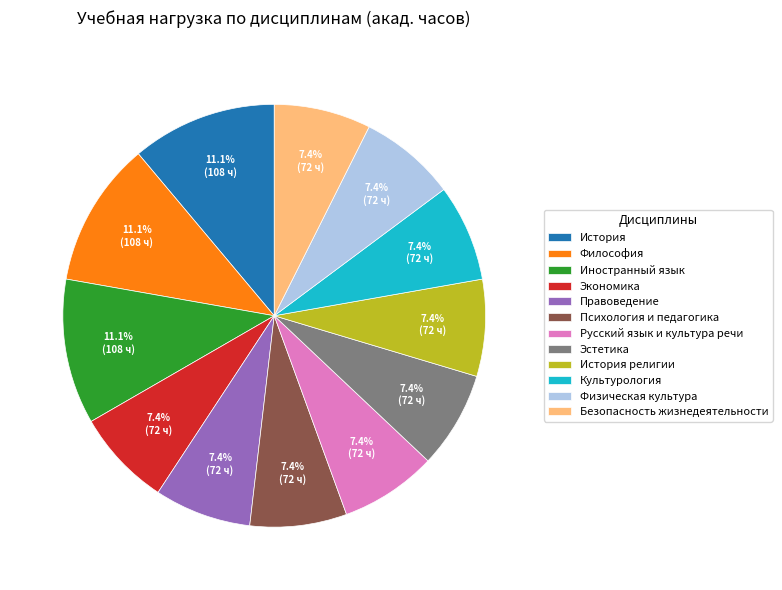

The Русский язык и культура речи slice represents 20% of the pie. True or false?

False